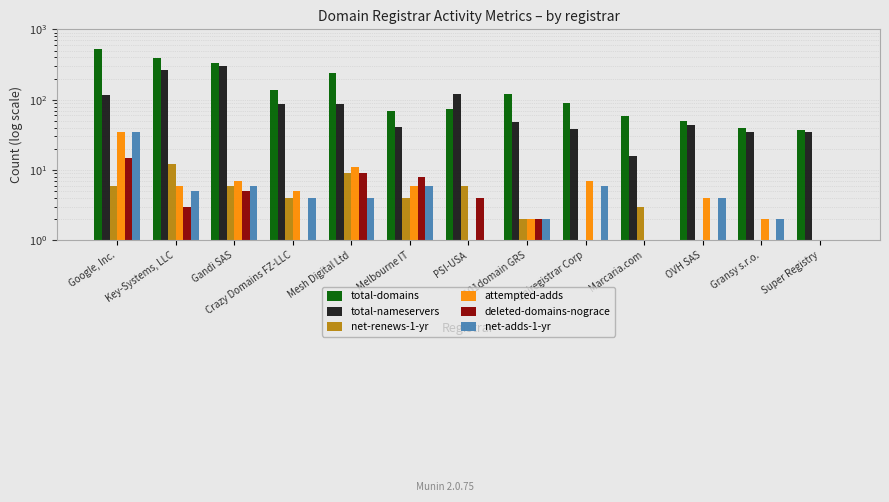

Rank the series at Gransy s.r.o. from highest to lowest value.

total-domains, total-nameservers, attempted-adds, net-adds-1-yr, net-renews-1-yr, deleted-domains-nograce